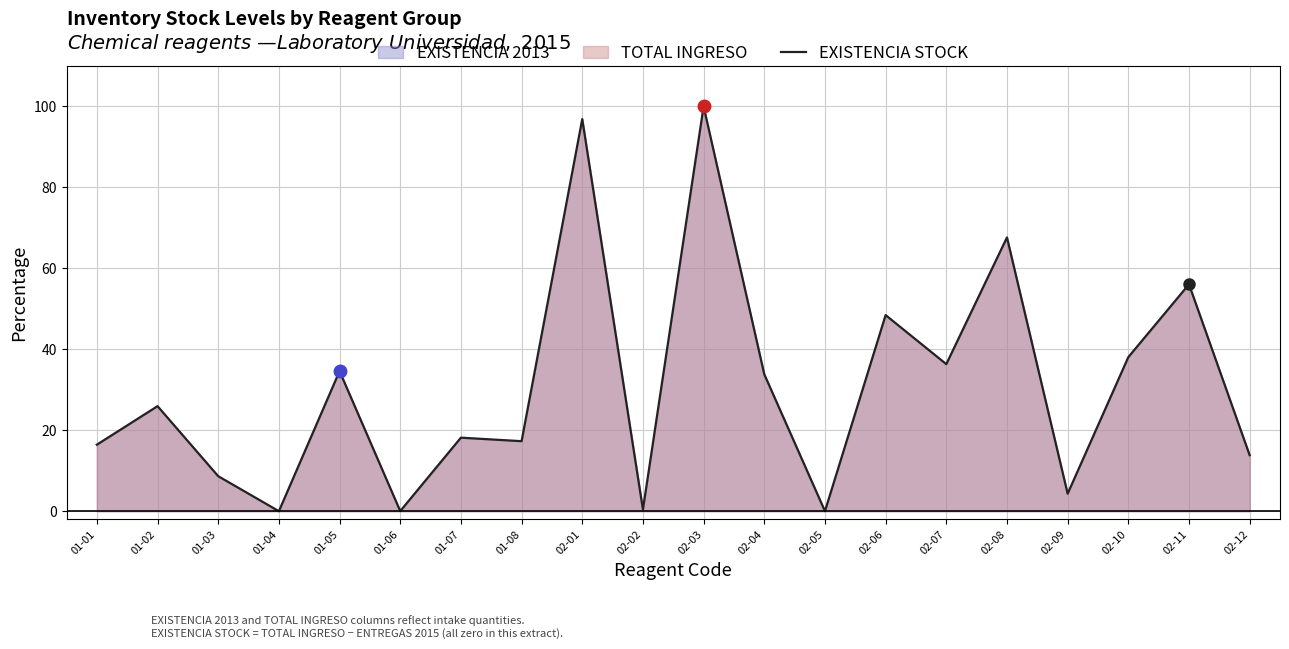

What is the difference between the maximum and minimum values?

100.0